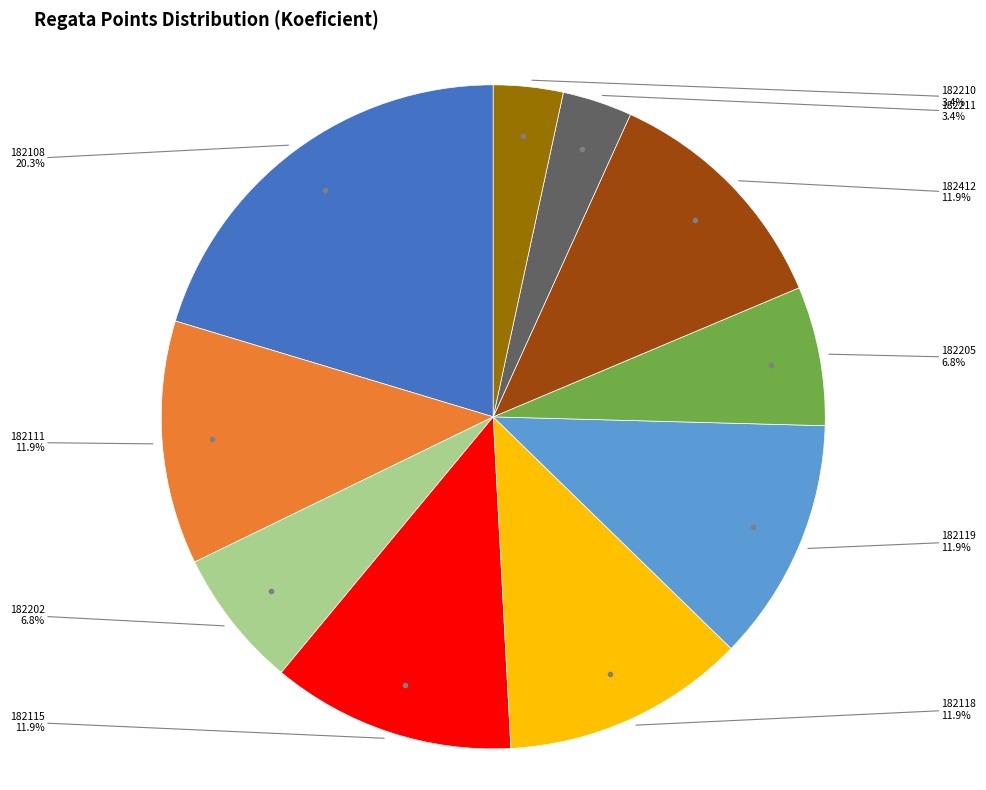

Is there any slice that represents more than half of the pie?

No